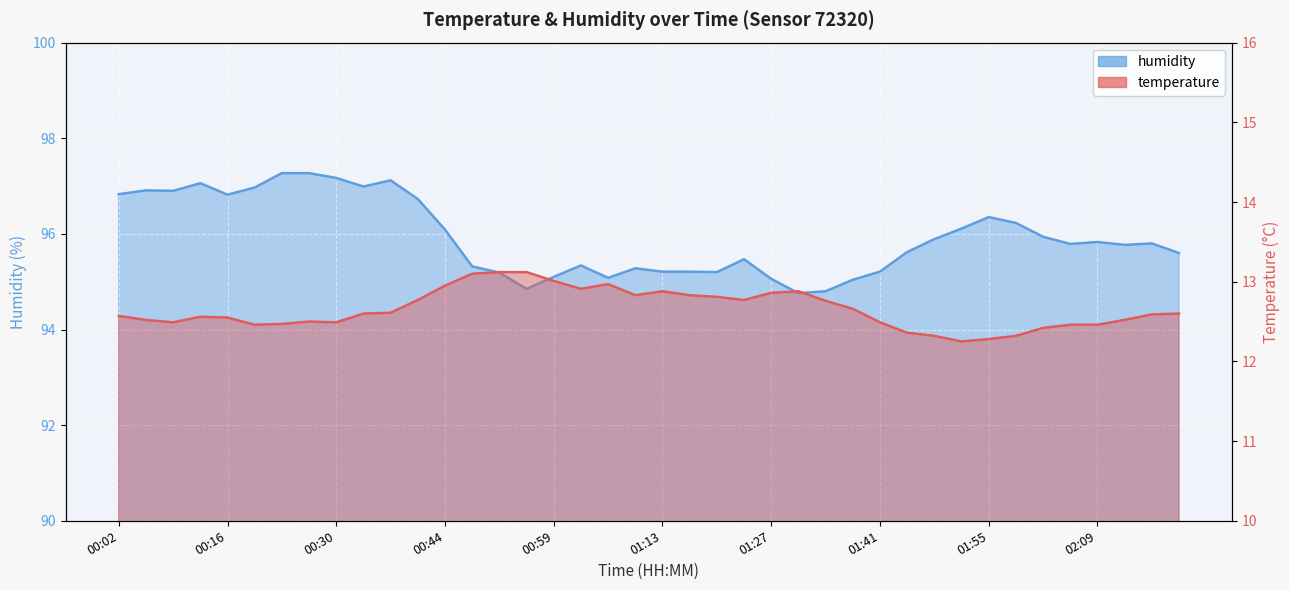

Reading left to right, extract all data points from this chart.

temperature: 12.6	12.5	12.5	12.6	12.6	12.5	12.5	12.5	12.5	12.6	12.6	12.8	12.9	13.1	13.1	13.1	13.0	12.9	13.0	12.8	12.9	12.8	12.8	12.8	12.9	12.9	12.8	12.7	12.5	12.4	12.3	12.2	12.3	12.3	12.4	12.5	12.5	12.5	12.6	12.6
humidity: 96.8	96.9	96.9	97.1	96.8	97.0	97.3	97.3	97.2	97.0	97.1	96.7	96.1	95.3	95.2	94.8	95.1	95.3	95.1	95.3	95.2	95.2	95.2	95.5	95.1	94.8	94.8	95.0	95.2	95.6	95.9	96.1	96.3	96.2	95.9	95.8	95.8	95.8	95.8	95.6